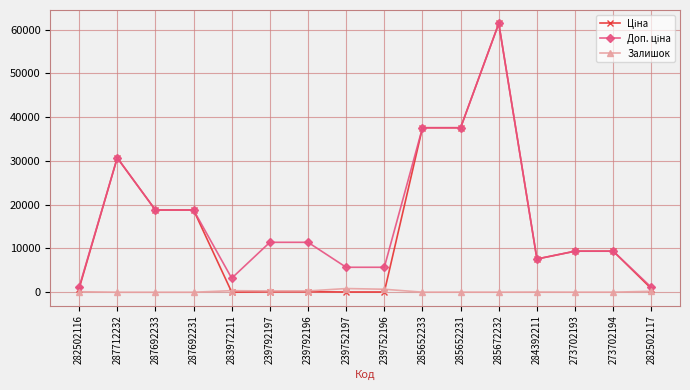

What is the spread (max minus min) of values at 287692233?

18796.8